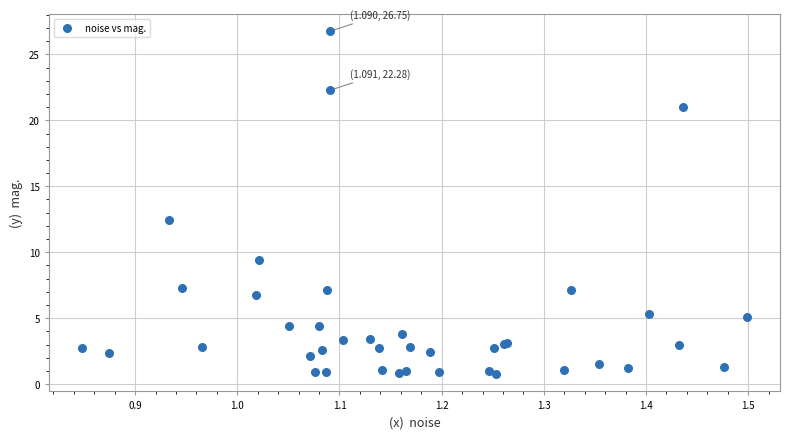

What Y value in the scatter plot is closest to 13?

12.4